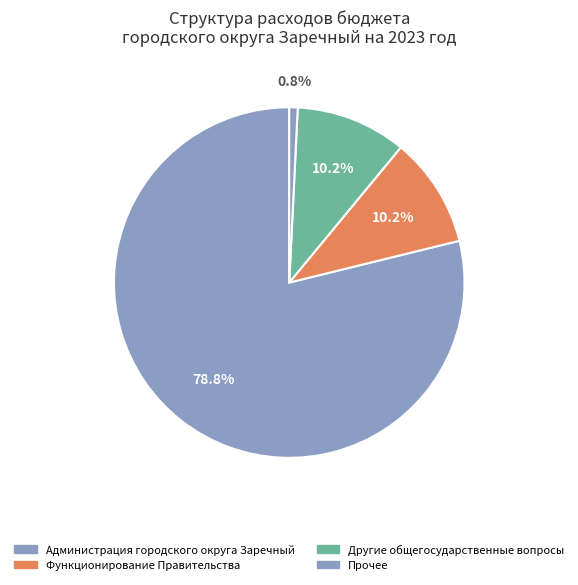

Does Администрация городского округа Заречный represent more than half of the total?

Yes